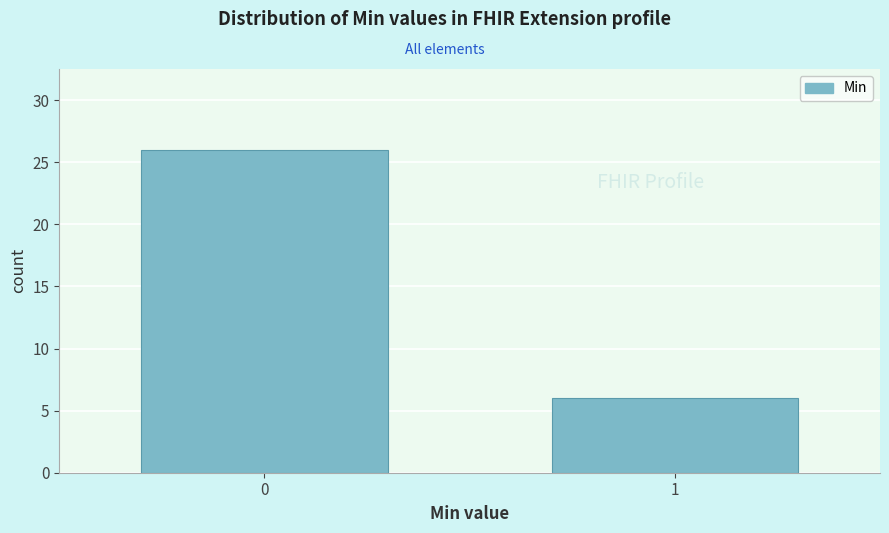

Reading right to left, extract all data points from this chart.

6	26